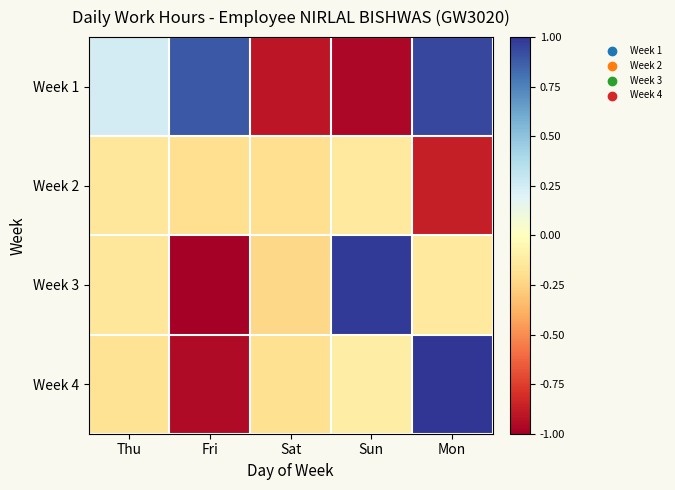

How many distinct data groups are displayed?

4